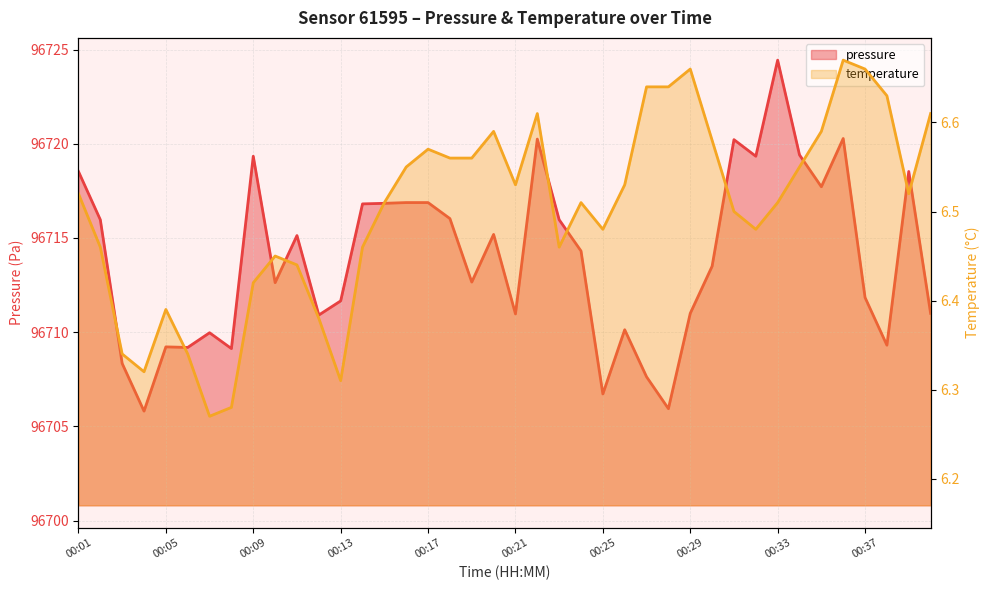

At which category does pressure reach its first local valley?

00:04